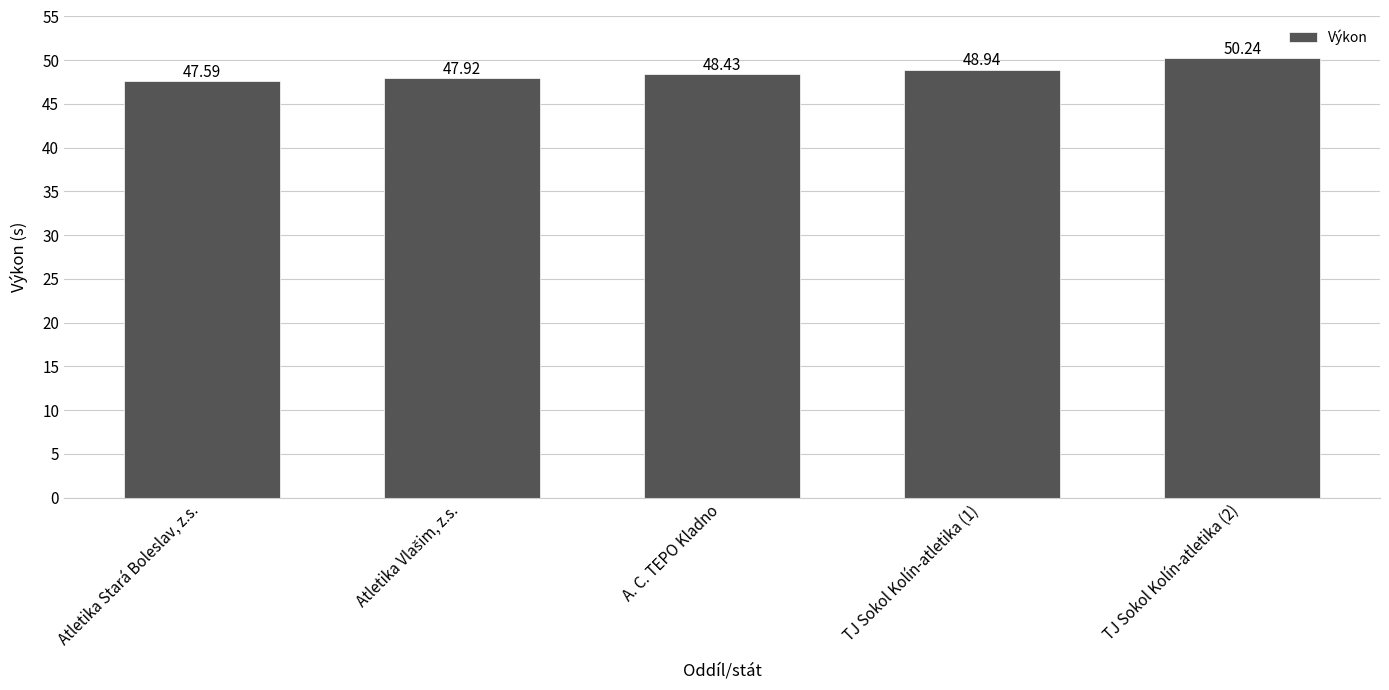

What value does the data have at Atletika Stará Boleslav, z.s.?

47.6